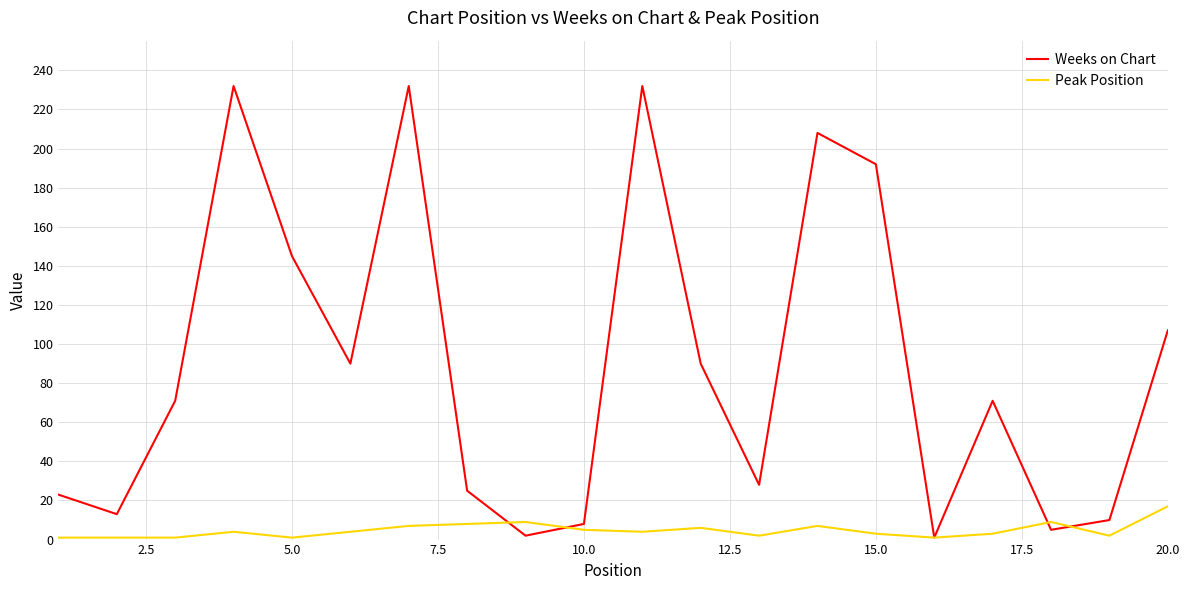

What is the maximum value for Peak Position?

17